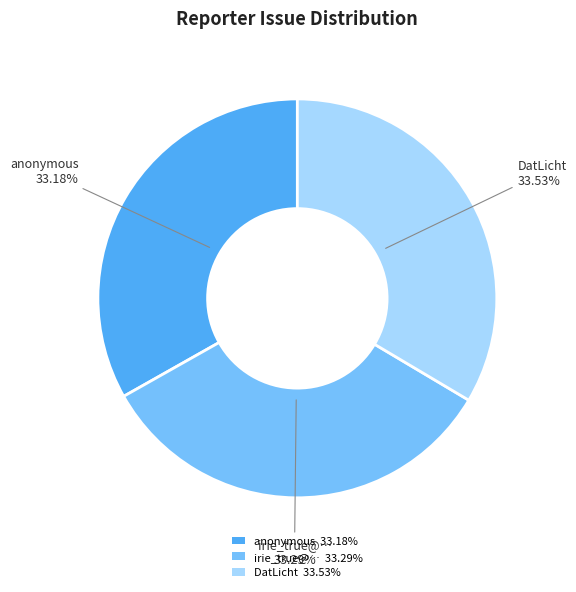

Approximately how many times larger is the value at irie_true@… 33.29% compared to anonymous 33.18%?

1.0